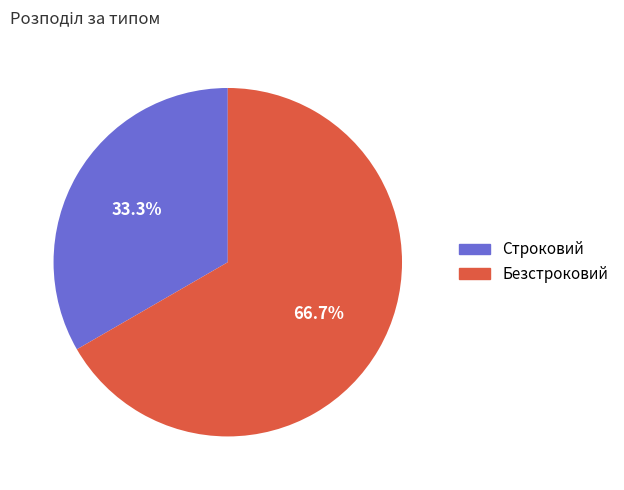

To the nearest percent, what is the average slice percentage?

50%